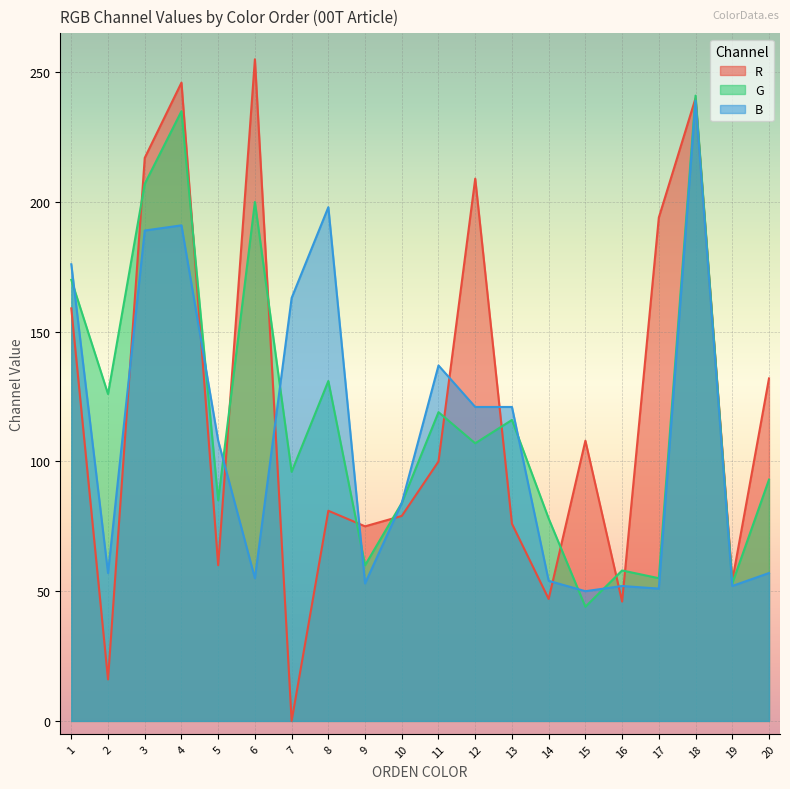

Which has a higher value, 10 or 9?

10